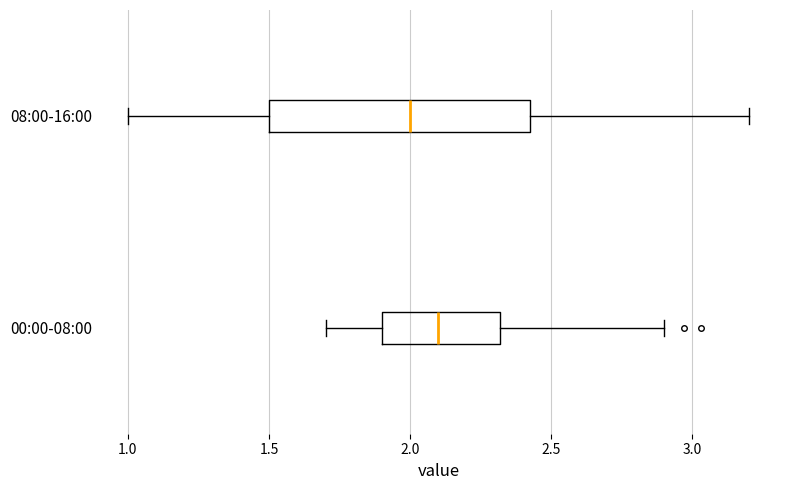

Which box is the widest, from its left edge to its right edge?

08:00-16:00